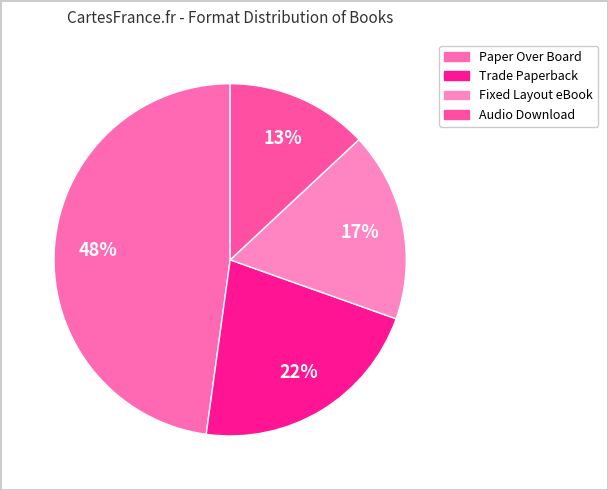

Is it true that Paper Over Board is 48% of the pie?

True